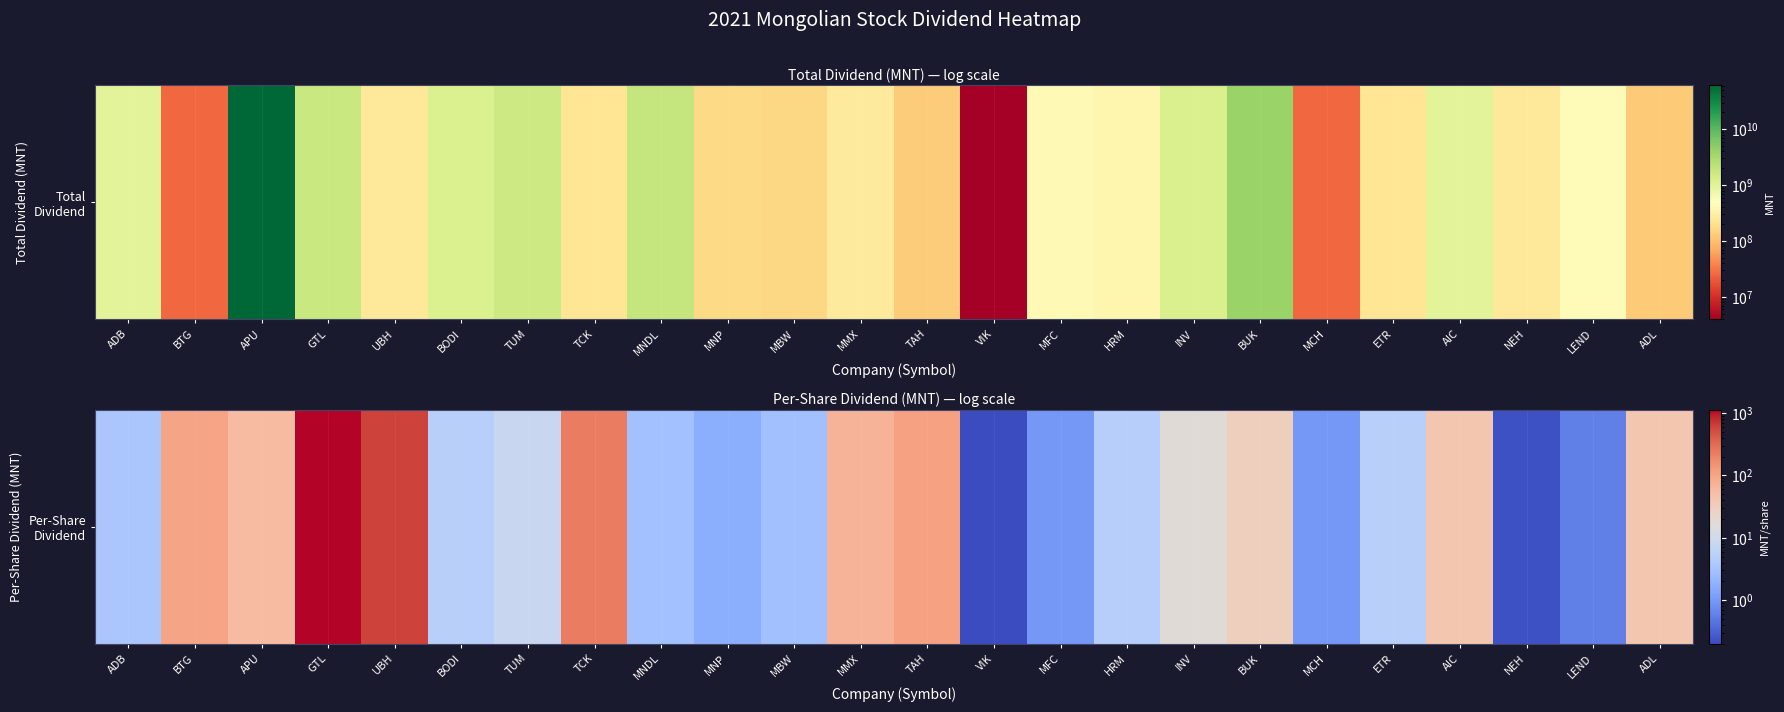

What is the sum of the values at AIC and HRM?

44.8